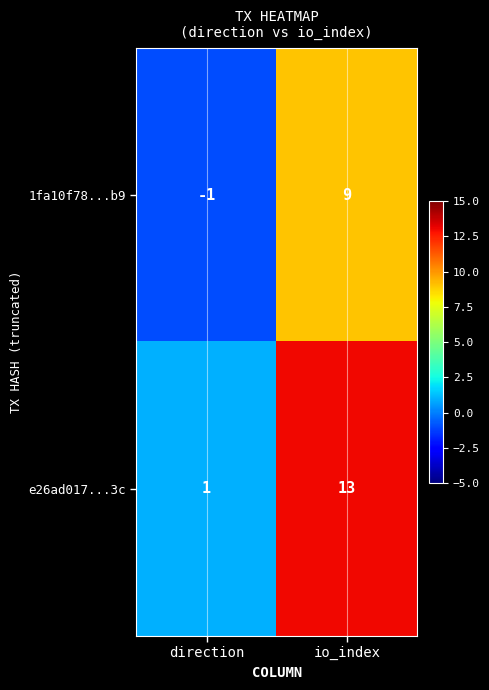

The value of 1fa10f78...b9 at direction is -1. True or false?

True